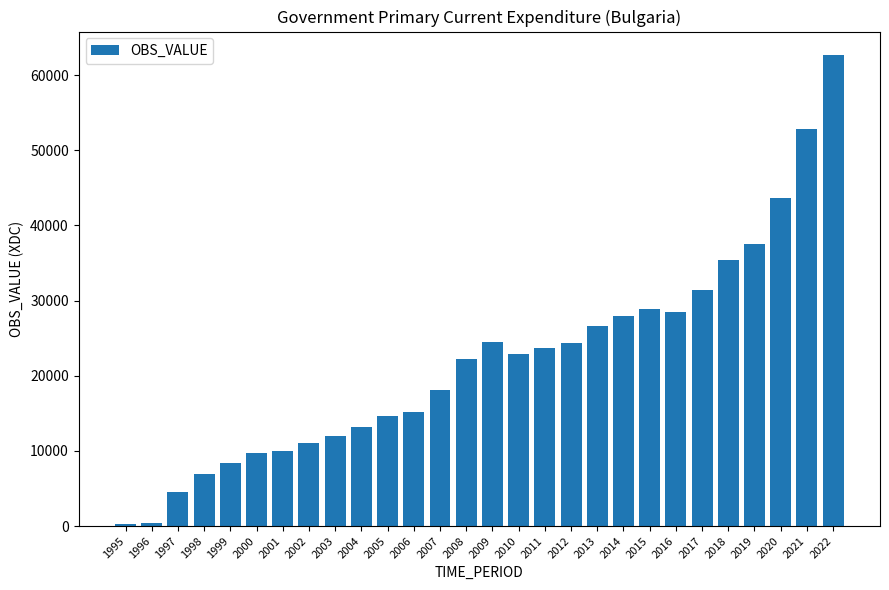

Which label corresponds to the largest value in the chart?

2022